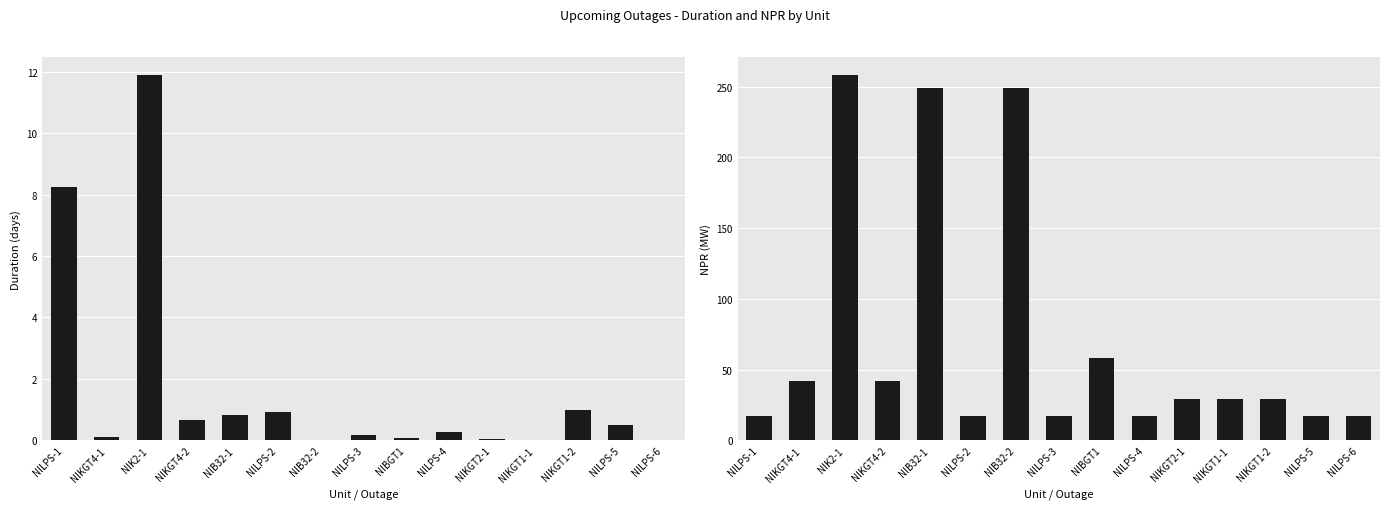

How many values in the NPR series are below 29?

6